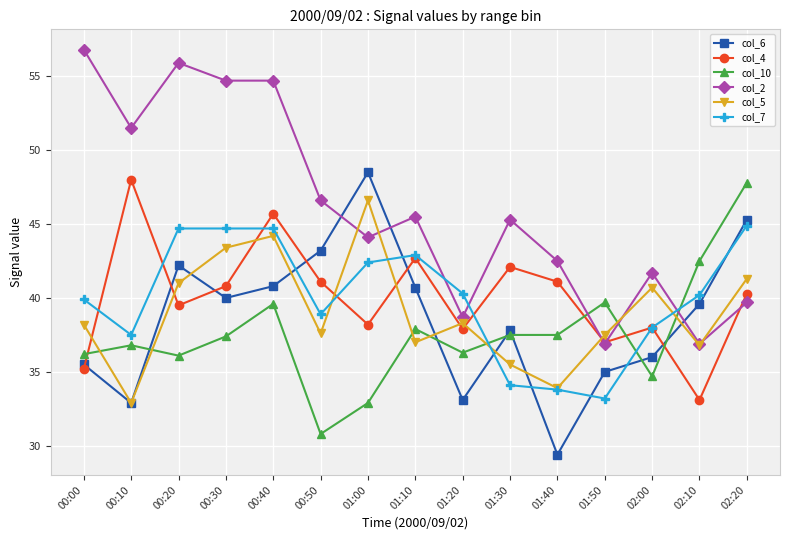

Does the chart display data point markers on the line(s)?

Yes